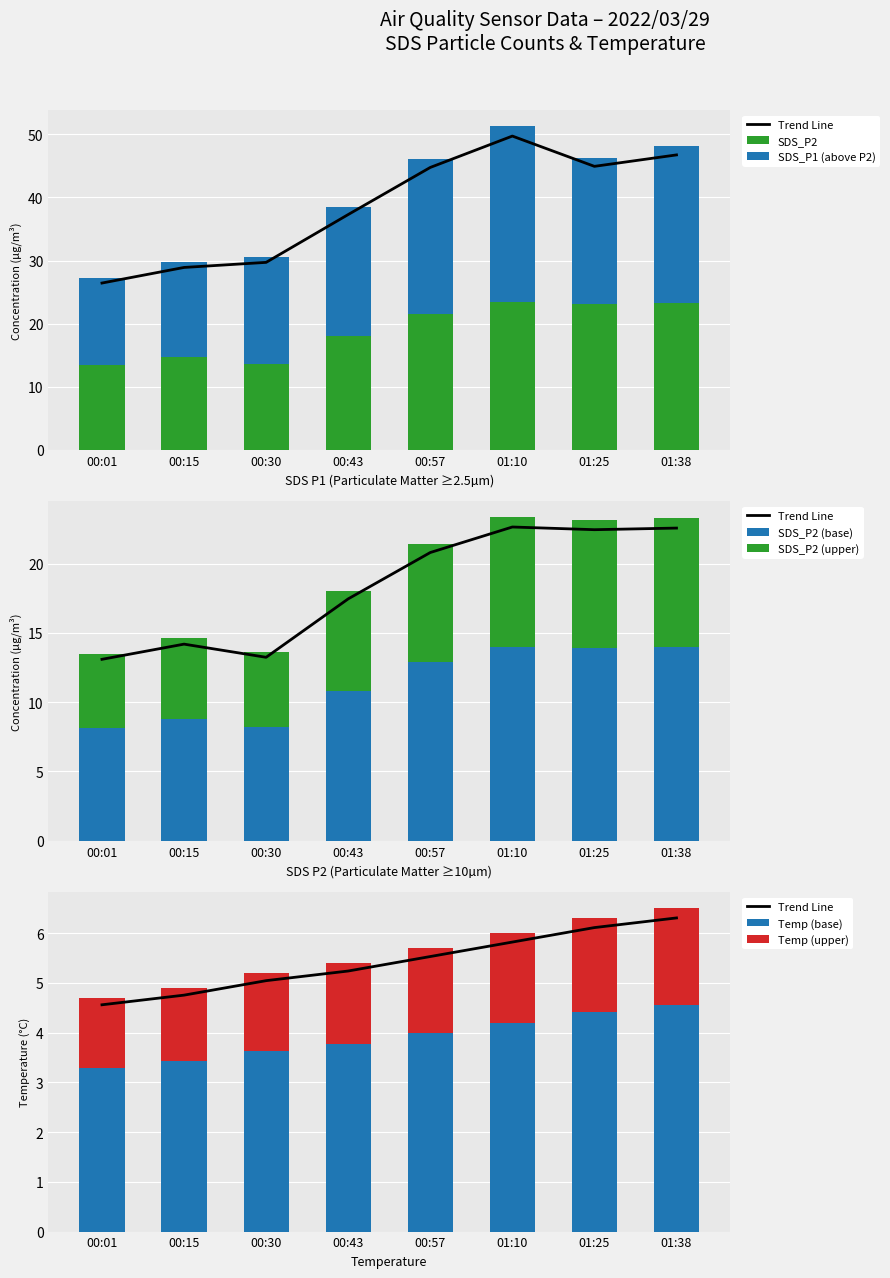

The SDS_P2 series shows 23.1 at 01:25. True or false?

True